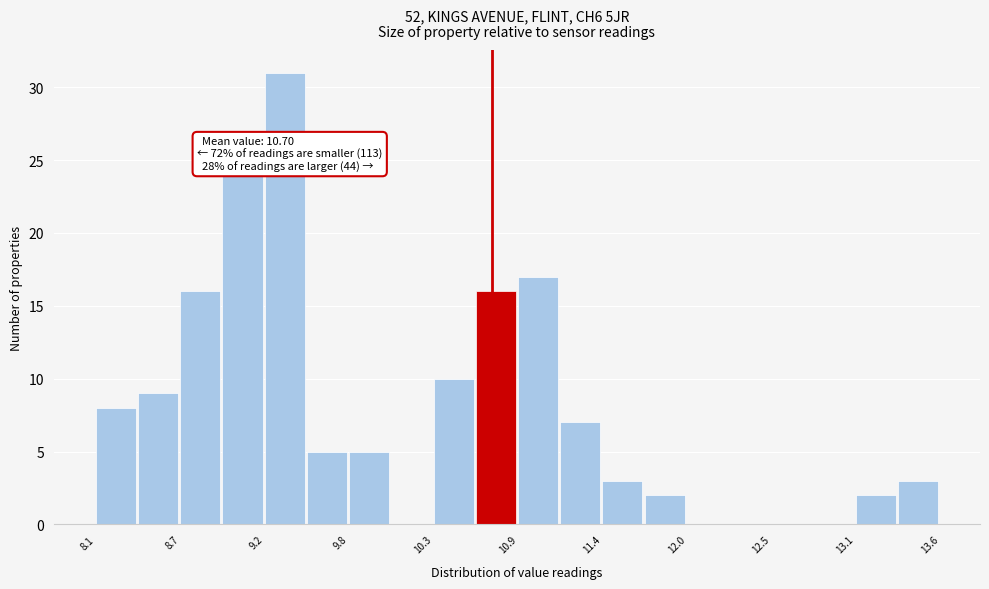

Read against the x-axis, roughly where is the centre of the tallest bar?

9.4